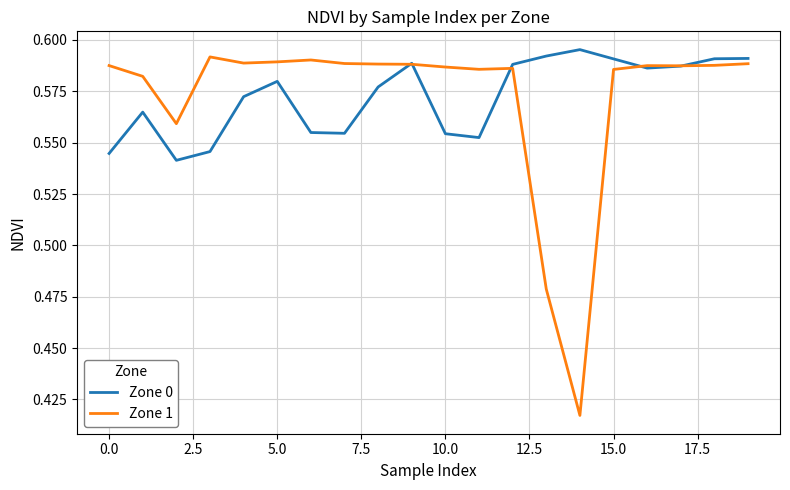

In Zone 1, how many points are lower than both neighbors (excluding endpoints)?

5